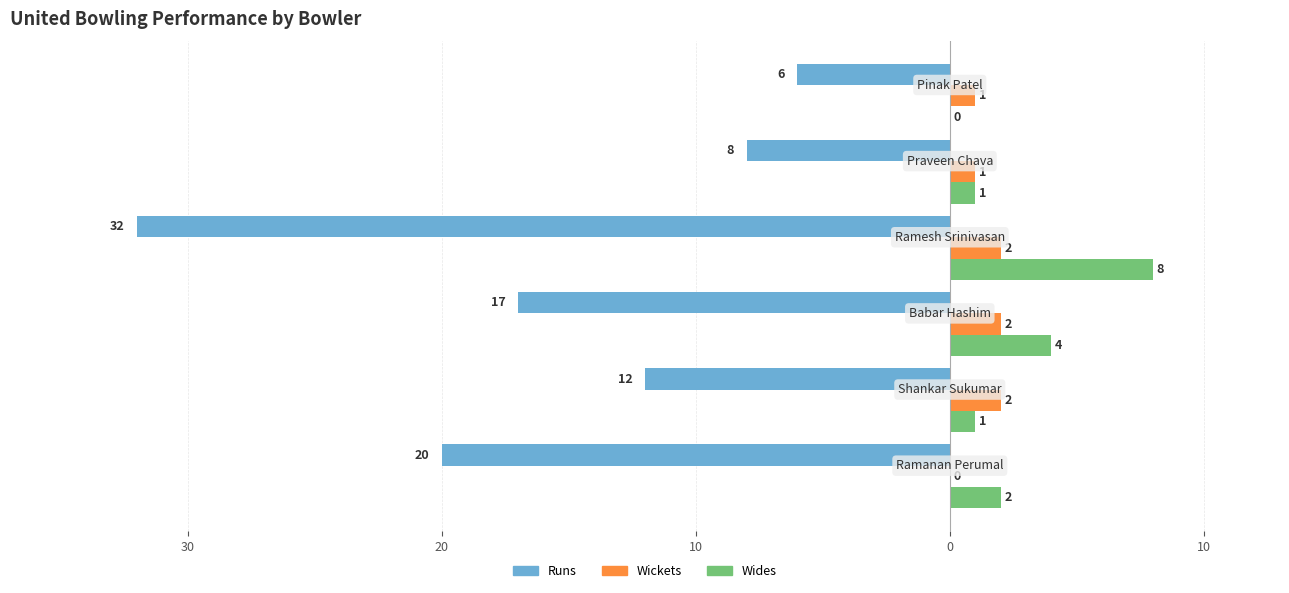

What are all the series names shown in the legend?

Runs, Wickets, Wides